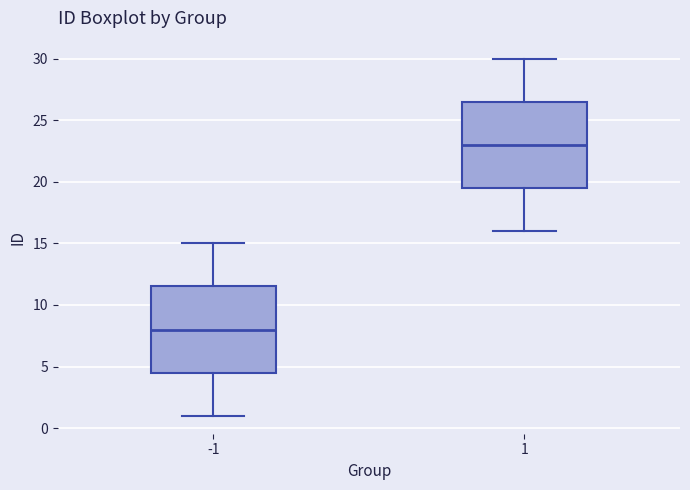

Reading left to right, transcribe this box plot: for each box, give where its median line is, the range the box spans, and where its two whiskers end, as read against the y-axis. The values are not printed on the chart, so give them approximately, as read against the axis.

-1: median 8.0, box 4.5 to 11.5, whiskers 1.0 to 15.0
1: median 23.0, box 19.5 to 26.5, whiskers 16.0 to 30.0